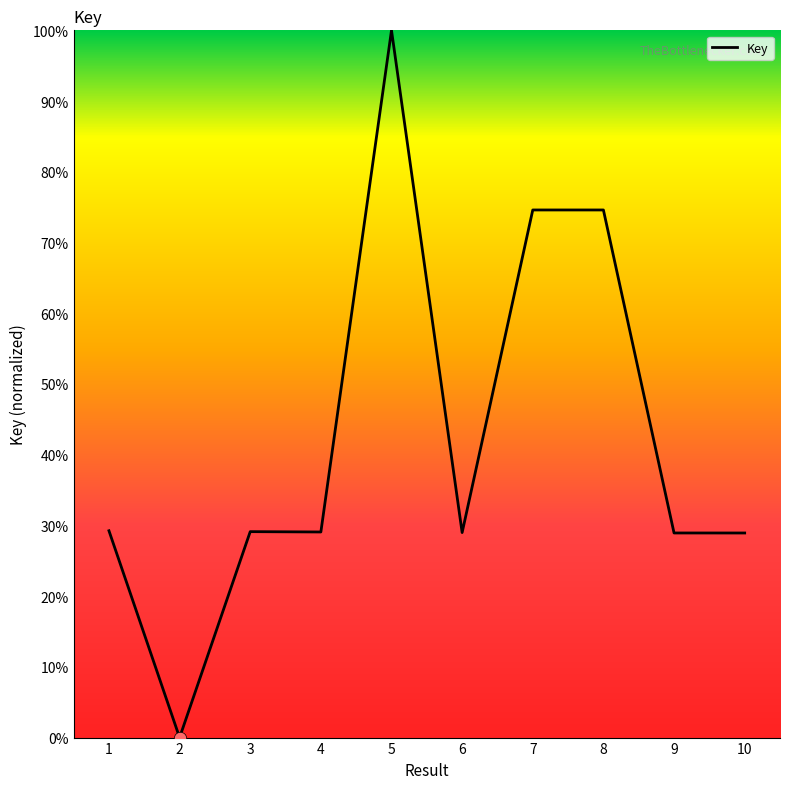

What is the change in value from 7 to 9?

-45.7